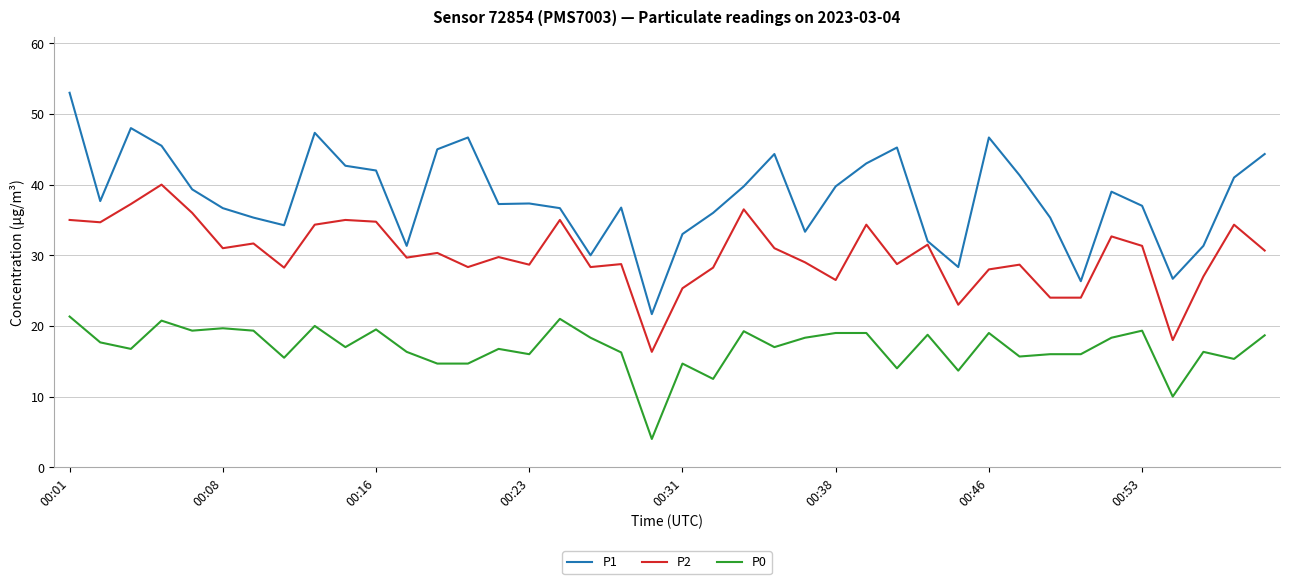

True or false: P2 and P0 intersect in this chart.

False